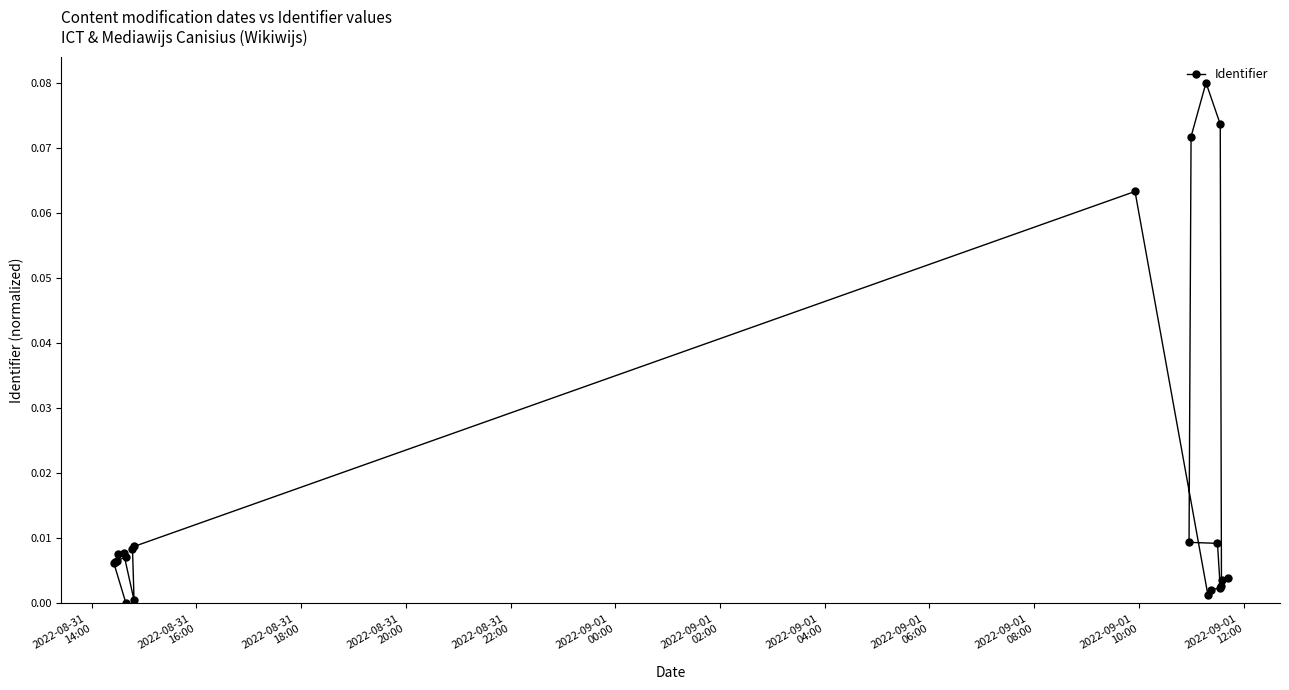

What is the sum of all values?

0.4